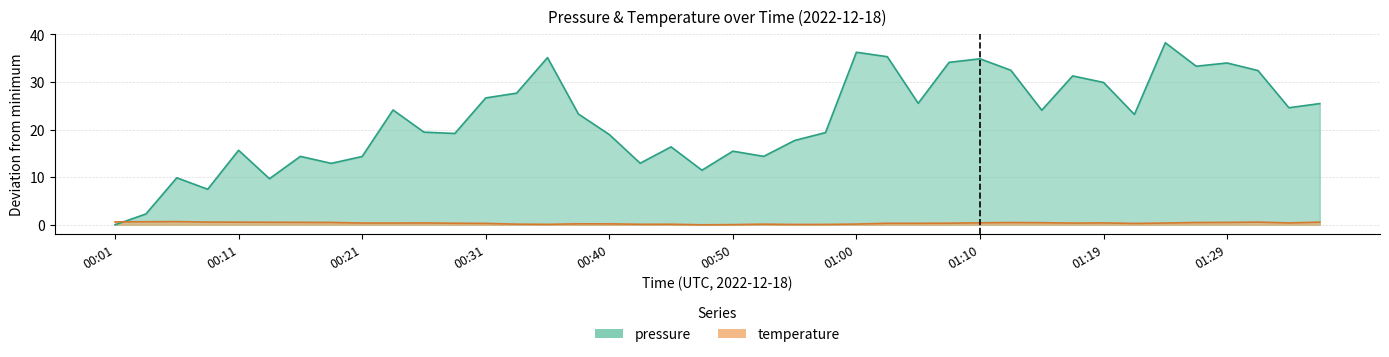

At which label is temperature closest to 0?

00:48